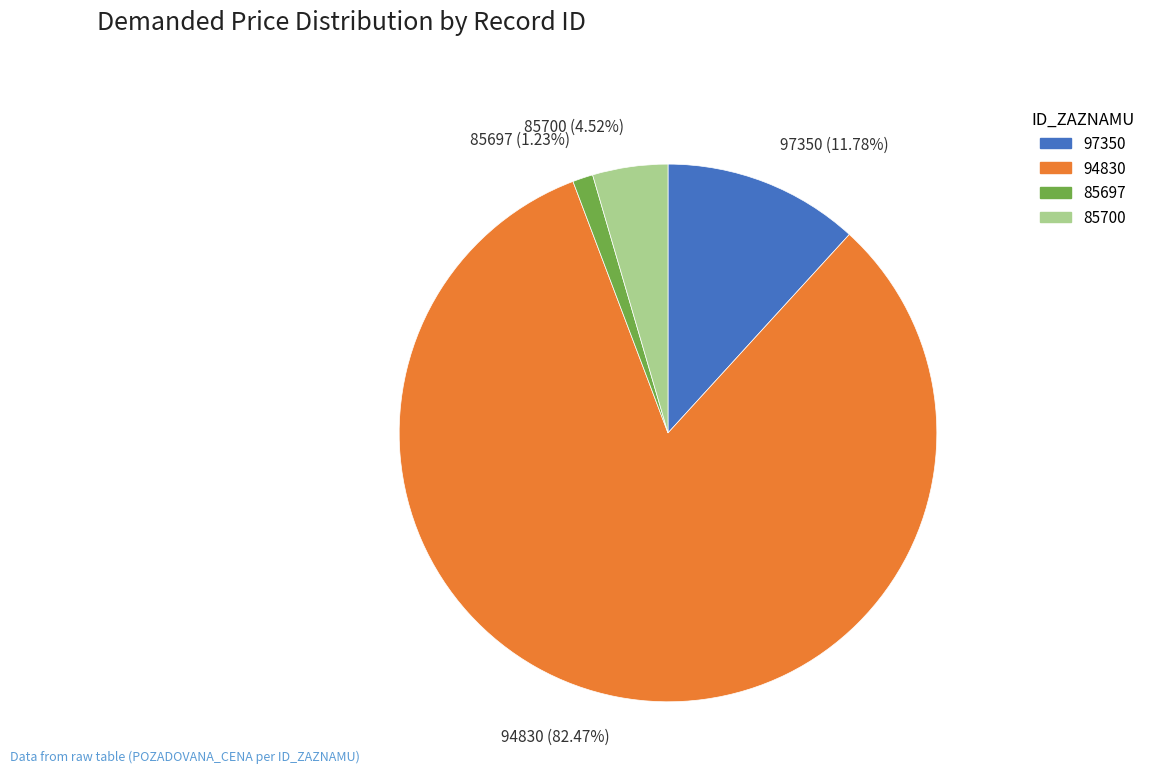

Between 85697 and 85700, which is larger?

85700